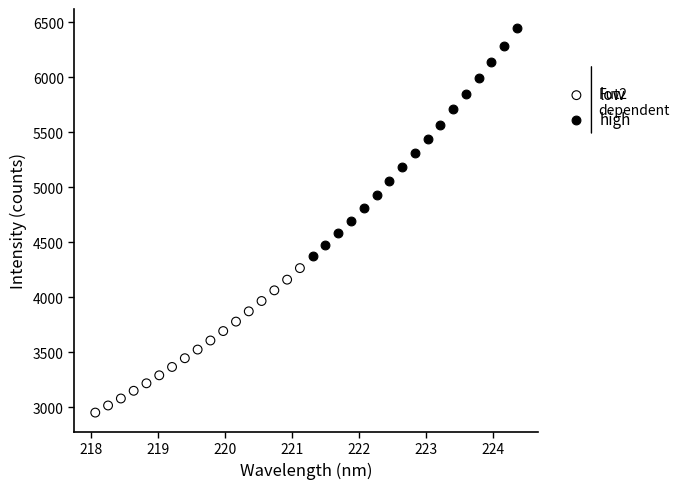

Which series has the largest Y range (max minus min)?

high